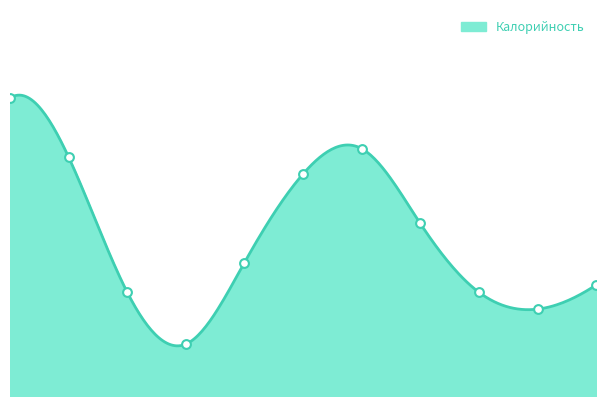

What is the change in value from какао с молоком to мандарин?

-155.0